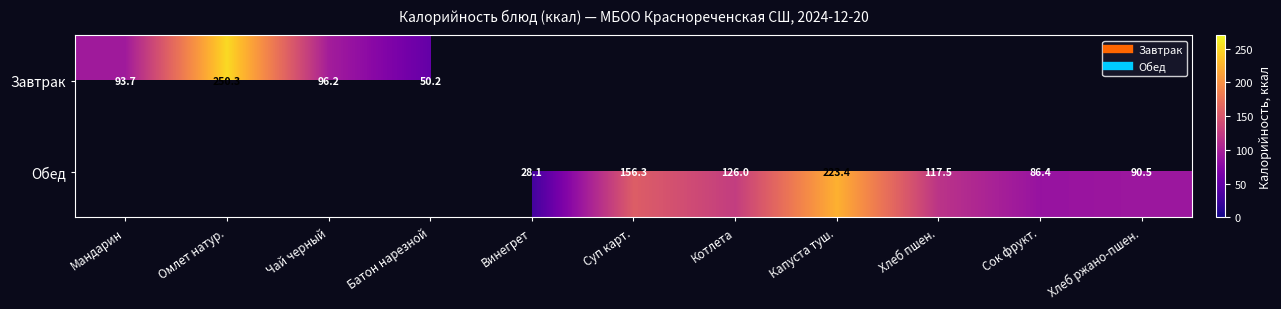

Which category has the lowest value across all series?

Винегрет